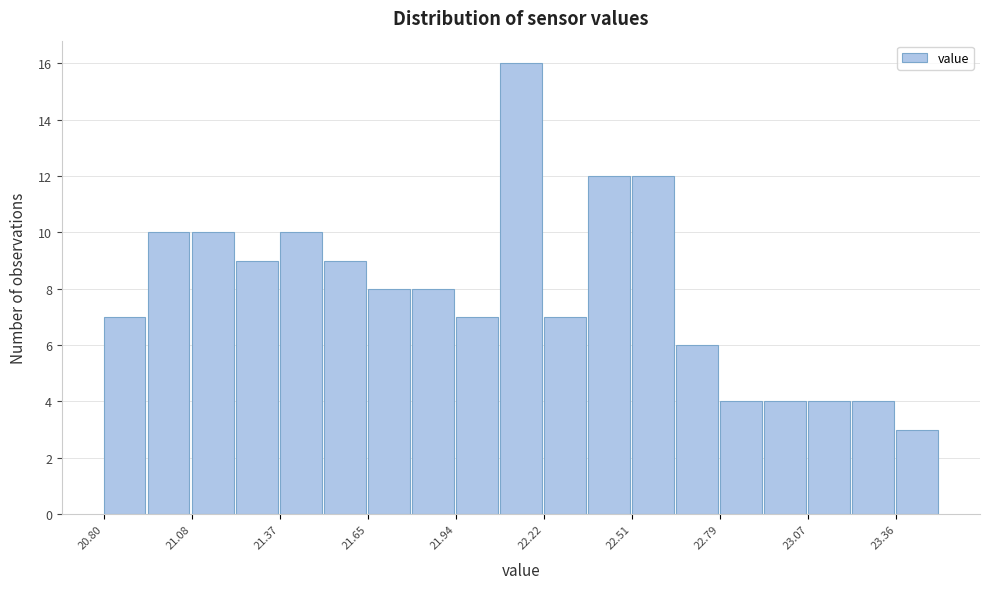

Read against the x-axis, roughly where is the centre of the tallest bar?

22.15